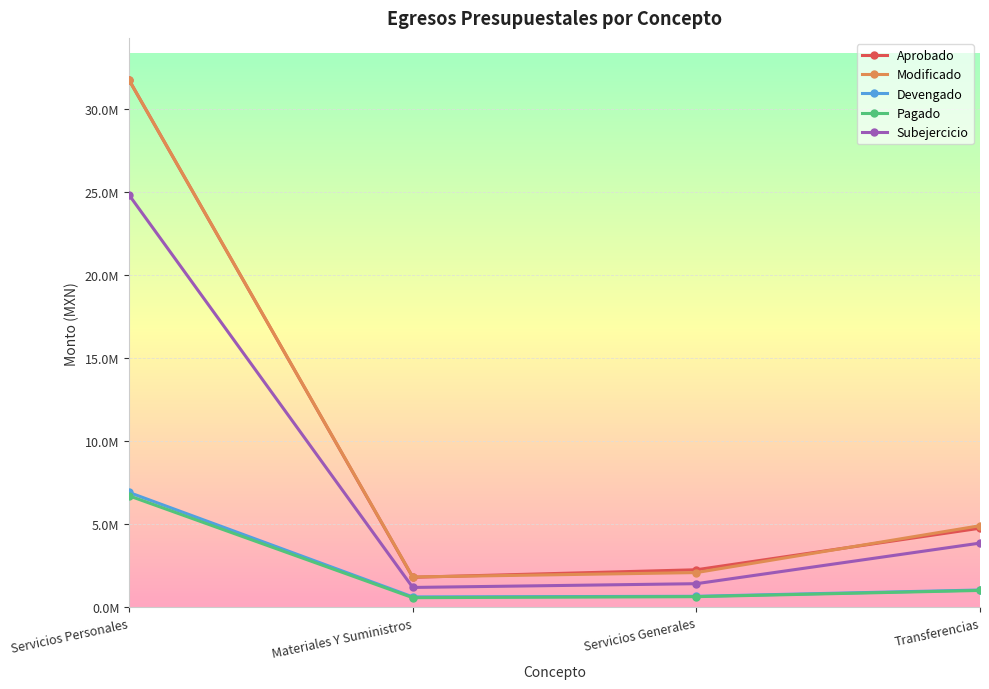

List the series in order of their peak value, lowest first.

Pagado, Devengado, Subejercicio, Aprobado, Modificado